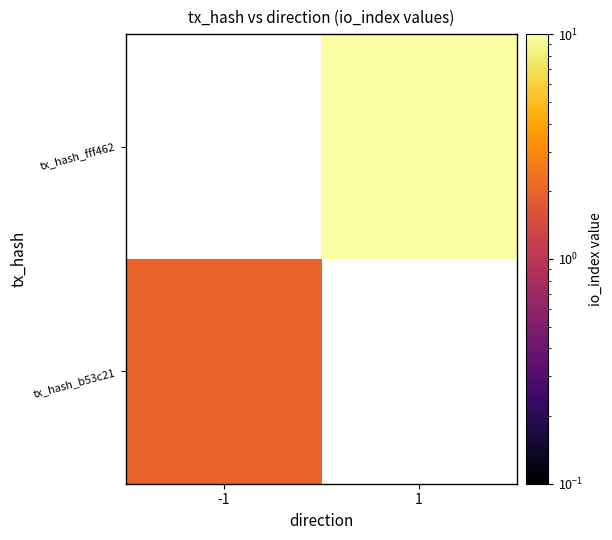

At which category does the chart reach its peak across all series?

1